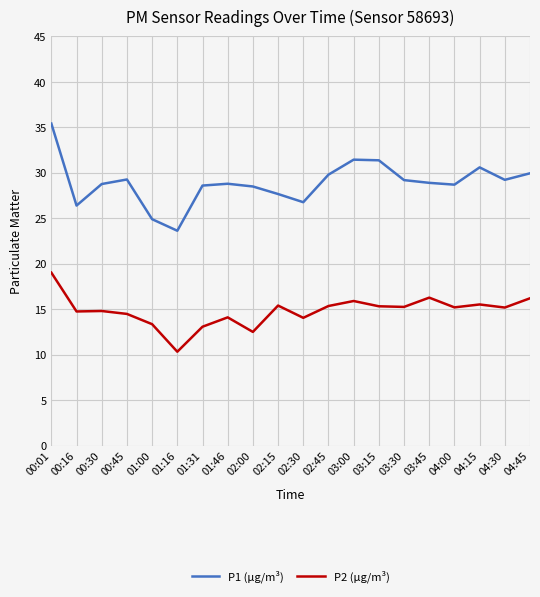

How many distinct data groups are displayed?

2